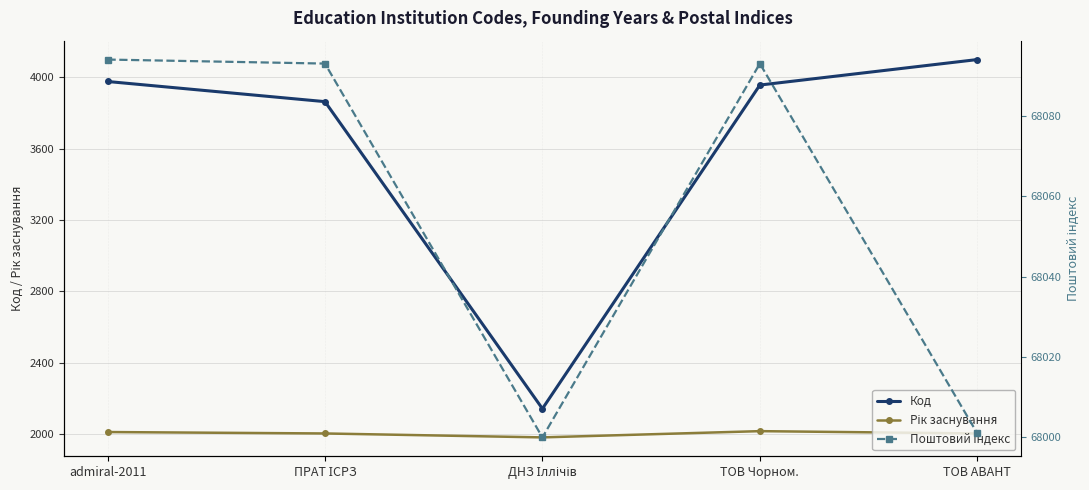

How many interior local valleys does the Код series have?

1